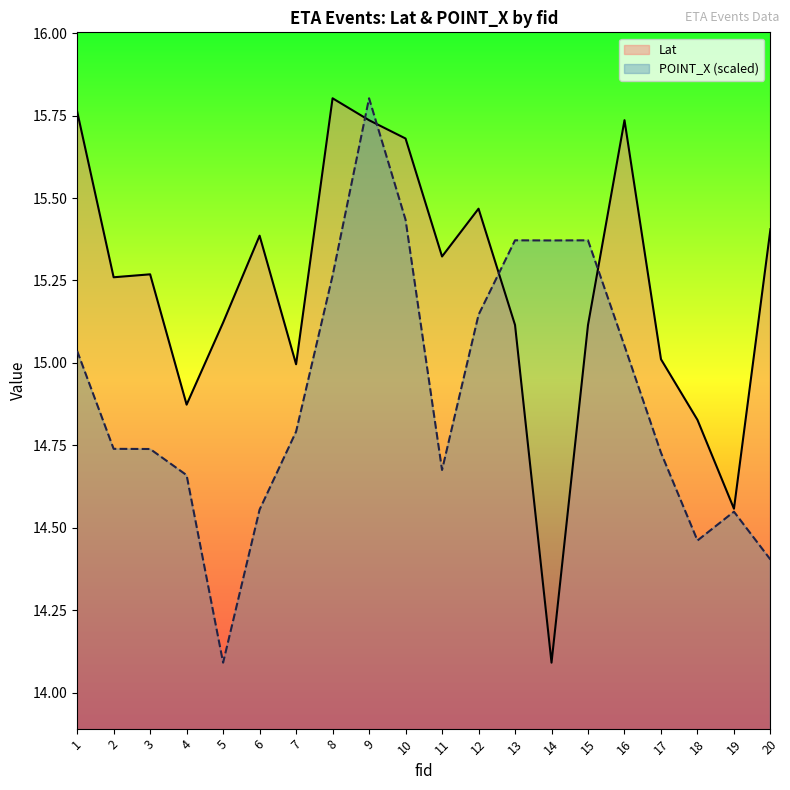

True or false: POINT_X (scaled) has more than 0 interior local peaks.

True